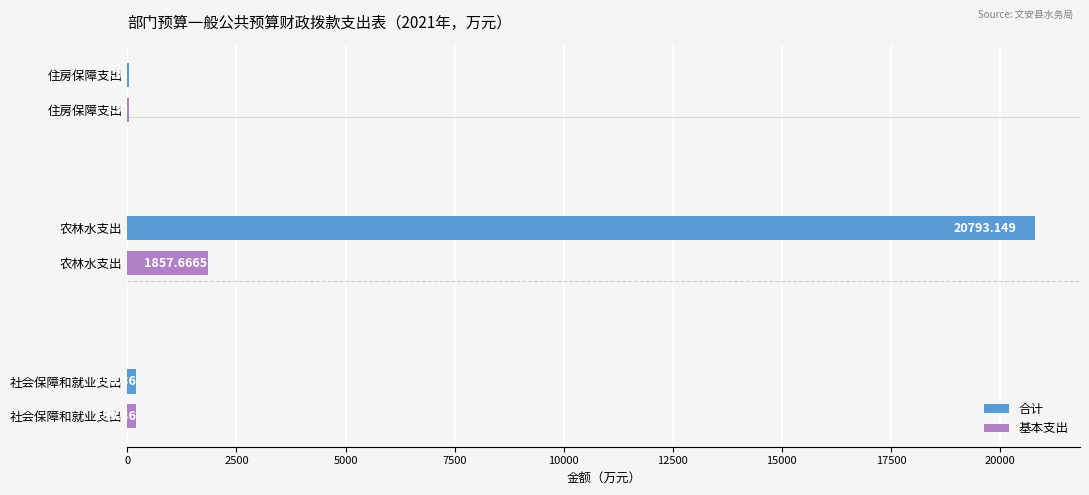

Which series has the largest total across all categories?

合计